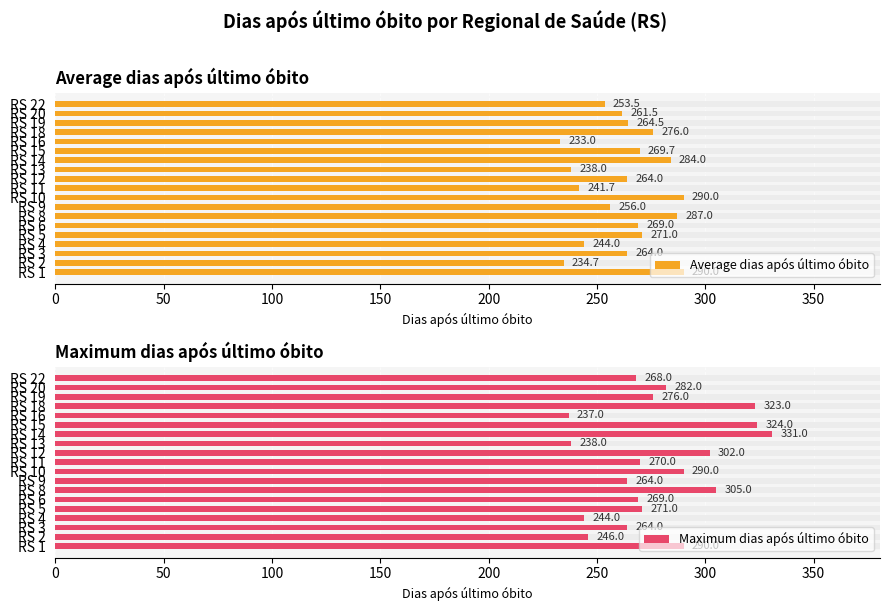

What is the difference between the maximum and minimum values in the Maximum dias após último óbito series?

94.0